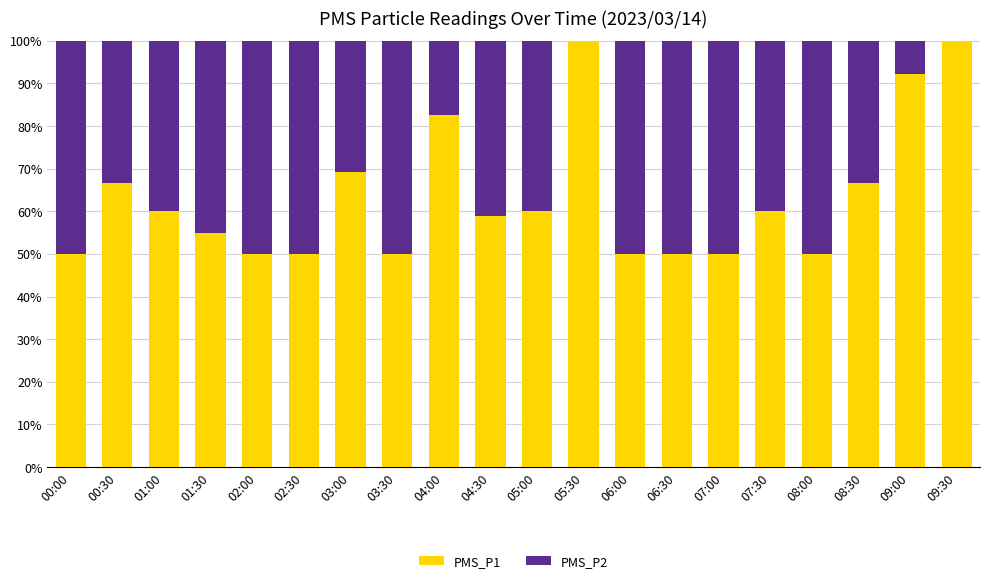

What is the maximum value for PMS_P1?

100.0